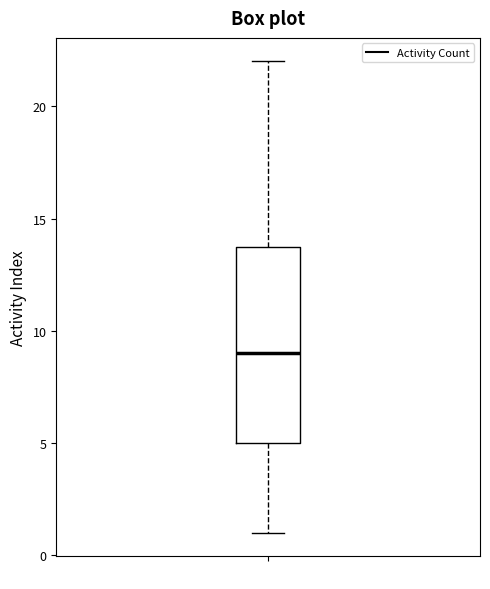

Read this box plot against the y-axis: the position of the median line, the range covered by the box, and the ends of both whiskers. The values are not printed on the chart, so give them approximately, as read against the axis.

median 9, box 5 to 14, whiskers 1 to 22